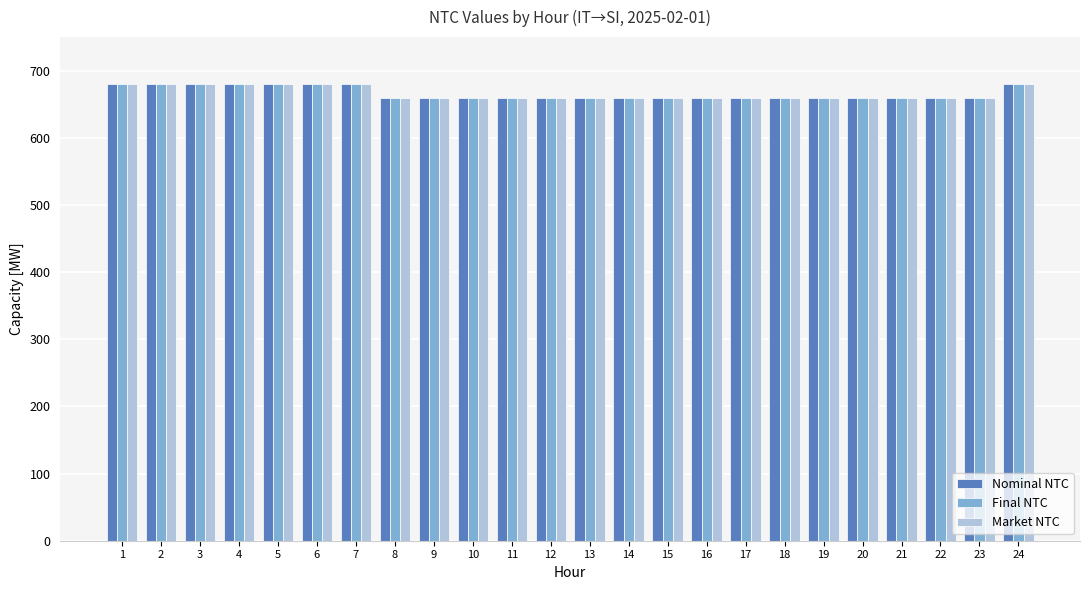

At how many categories does at least one series exceed 668?

8